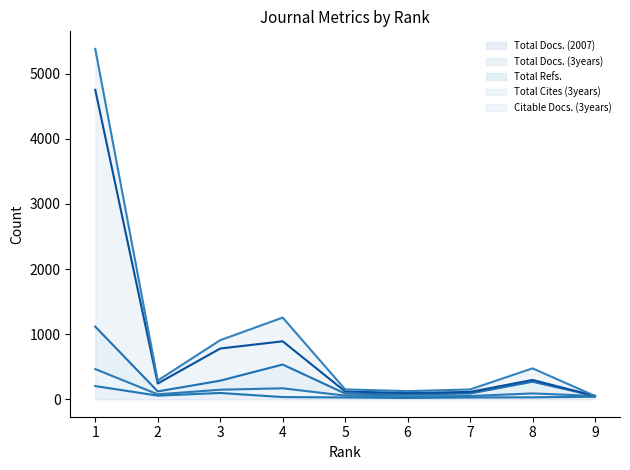

List the labels in order of Total Cites (3years) value, largest first.

1, 4, 3, 8, 2, 5, 7, 6, 9